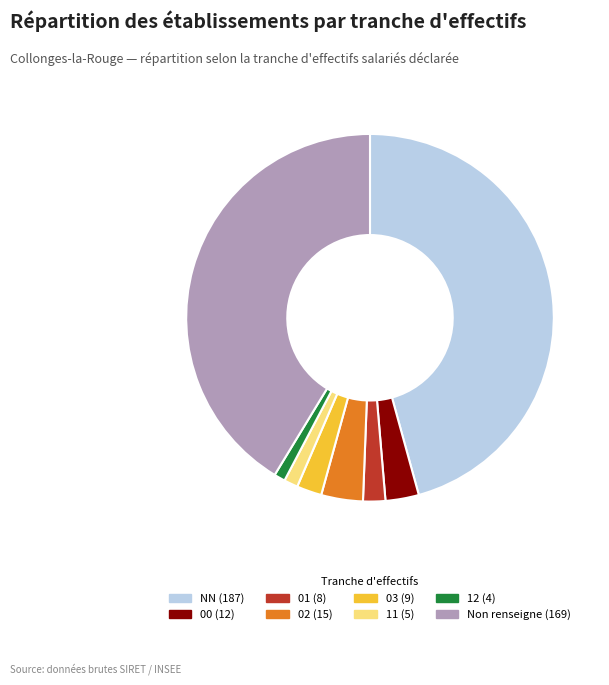

Count the number of slices in the pie.

8